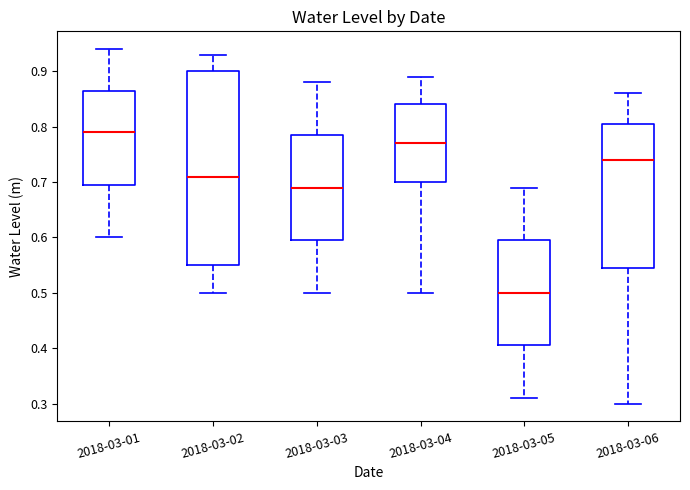

Which box is the tallest, from its lower edge to its upper edge?

2018-03-02